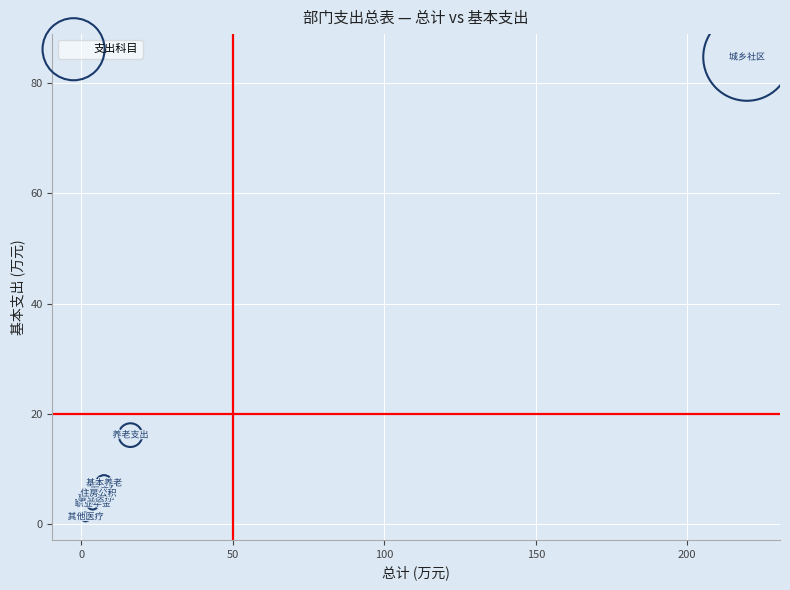

What Y value in the scatter plot is closest to 43?

16.2